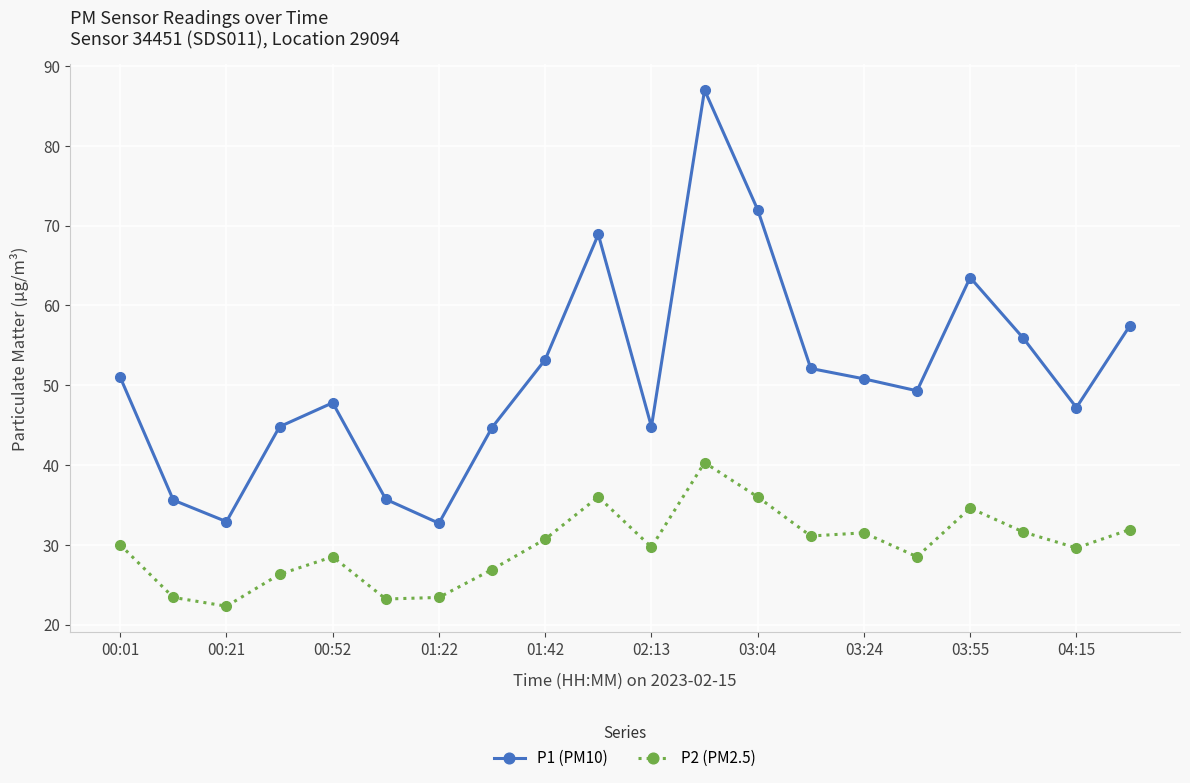

How many interior local valleys does the P1 (PM10) series have?

5